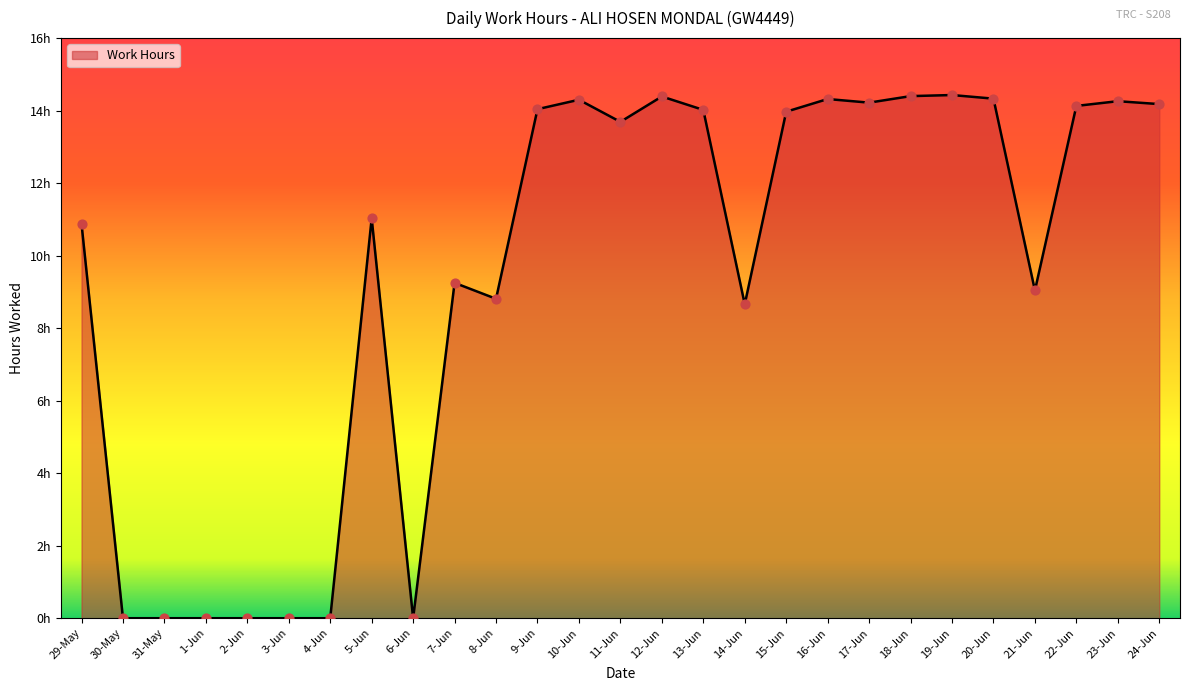

Does the chart have visible grid lines?

No